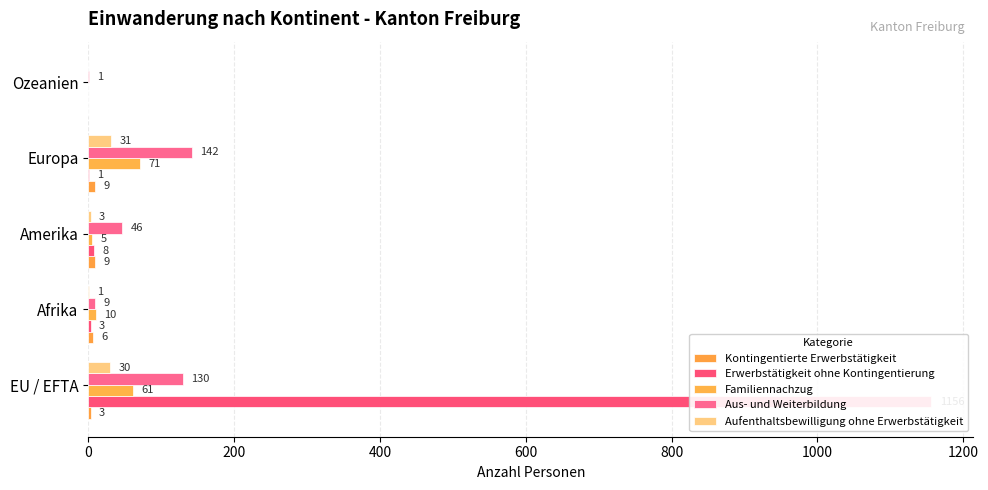

Reading left to right, list all the values displayed in this chart.

Kontingentierte Erwerbstätigkeit: 3	6	9	9	0
Erwerbstätigkeit ohne Kontingentierung: 1156	3	8	1	0
Familiennachzug: 61	10	5	71	0
Aus- und Weiterbildung: 130	9	46	142	1
Aufenthaltsbewilligung ohne Erwerbstätigkeit: 30	1	3	31	0